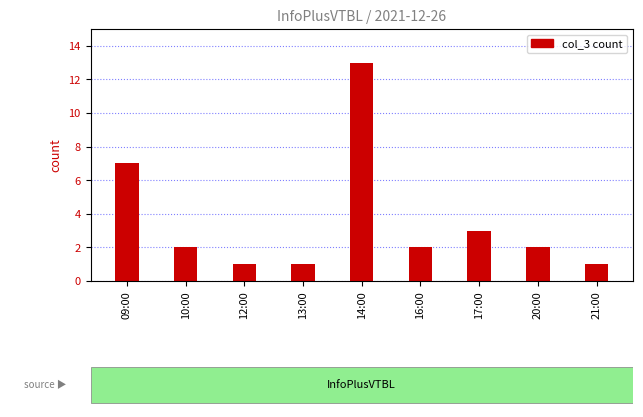

Reading left to right, list all the values displayed in this chart.

7	2	1	1	13	2	3	2	1